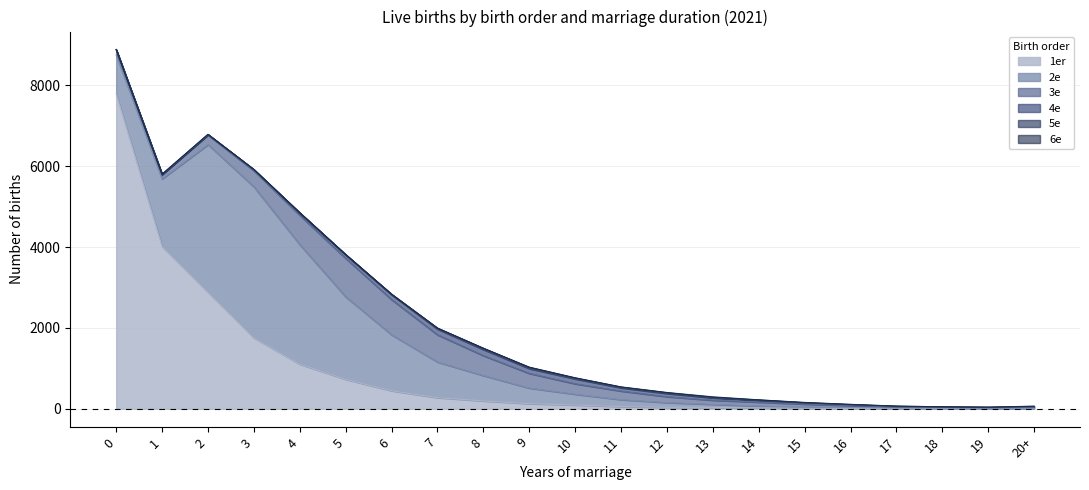

Where is the first local maximum for 5e?

1